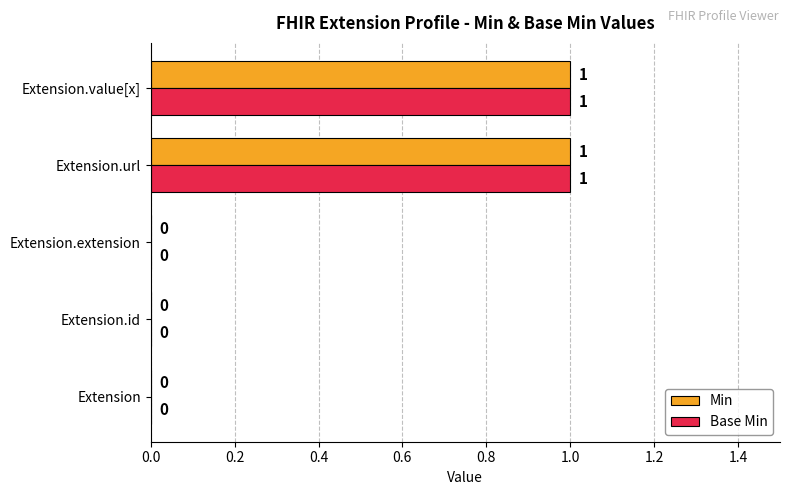

How many Min values are between 0 and 1?

5